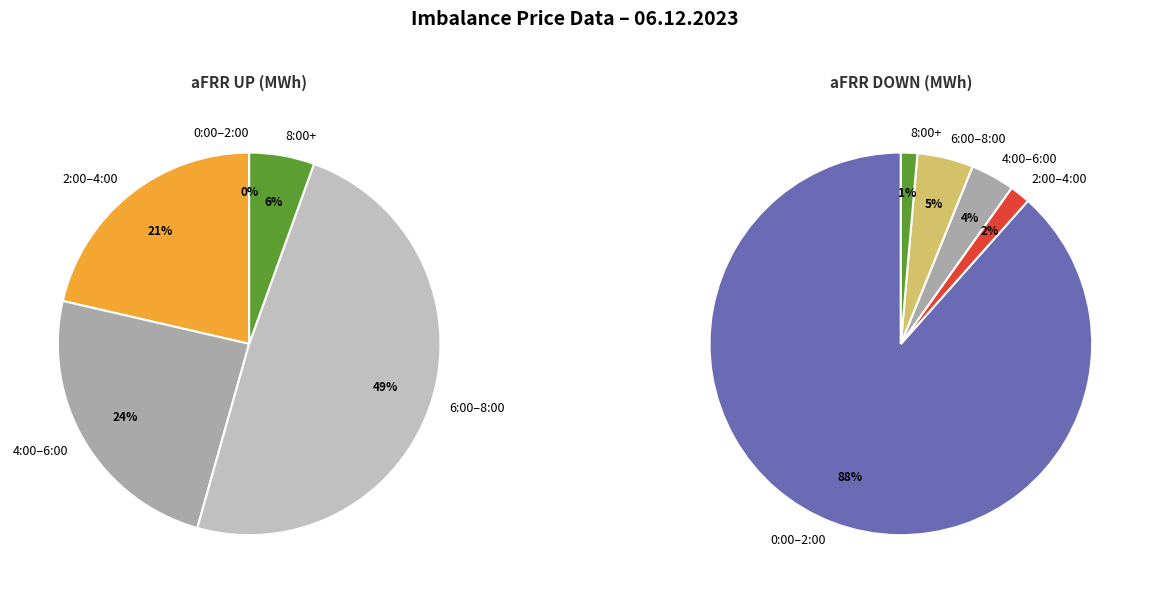

Is the sum of 5 and 3 greater than half?

Yes